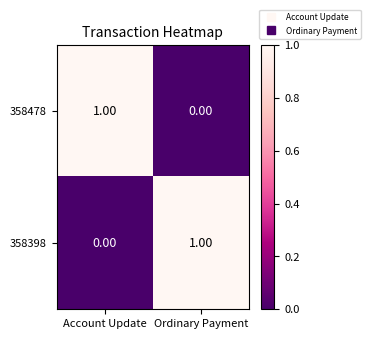

Rank the series at Account Update from highest to lowest value.

358478, 358398